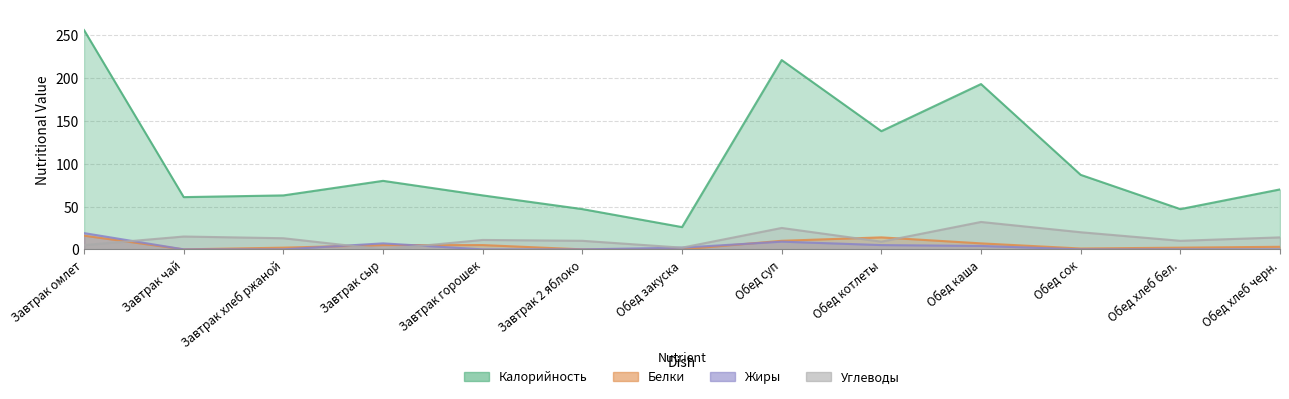

What is the label of the 13th point from the right?

Завтрак омлет